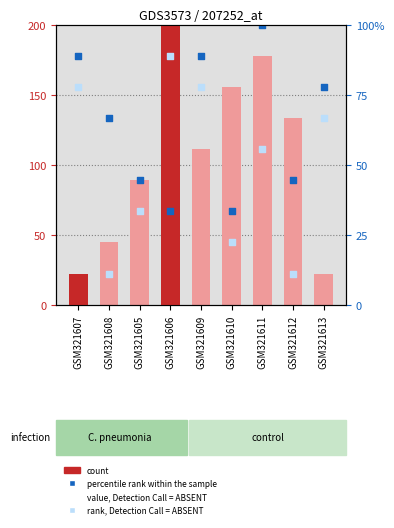

What is the total value across all series at GSM321611?

488.9